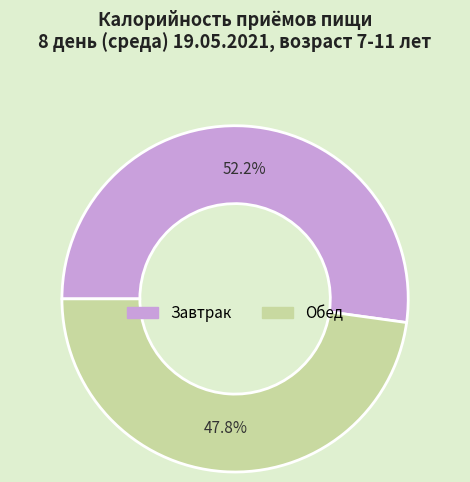

Rank the categories by value from lowest to highest.

Обед, Завтрак